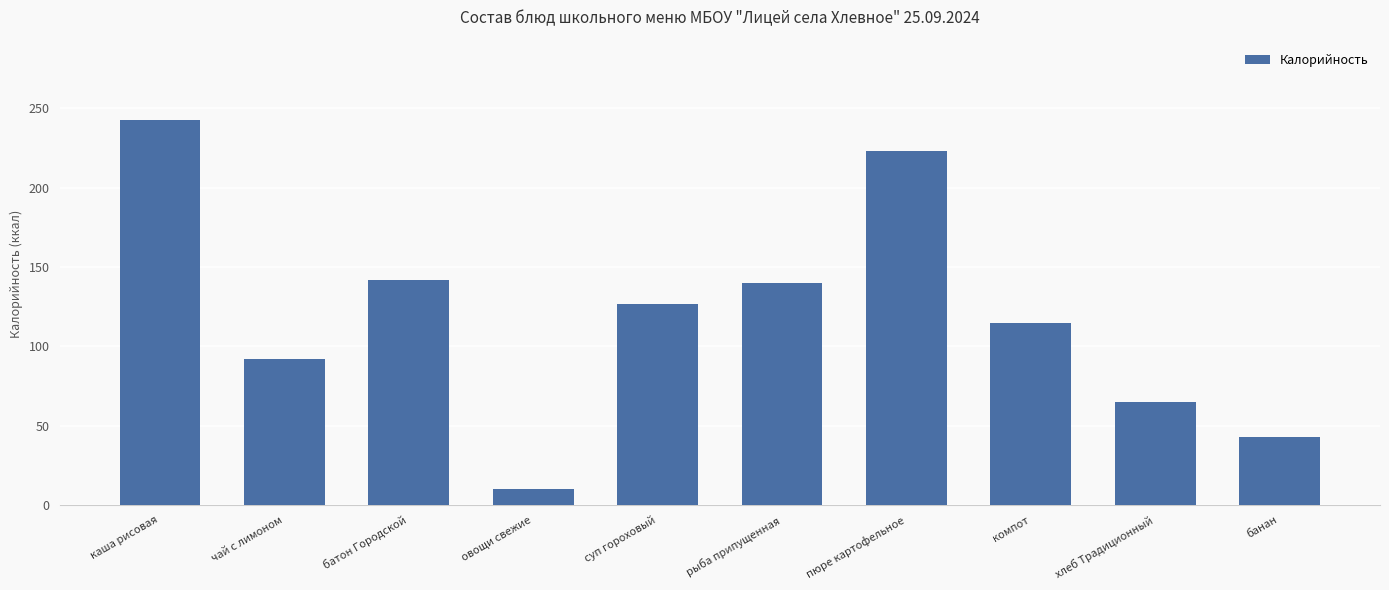

What is the greatest value displayed?

243